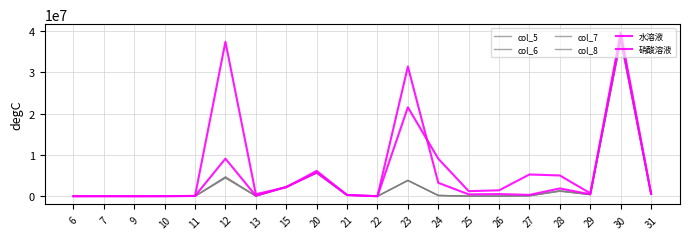

True or false: col_8 and col_7 intersect in this chart.

True